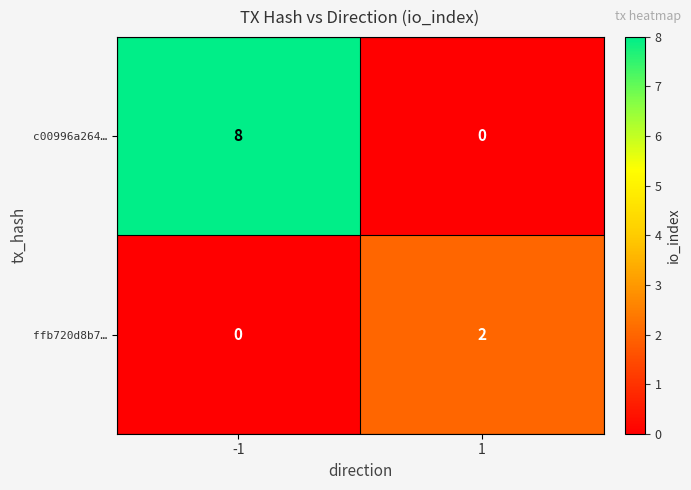

What is the maximum value shown in the chart?

8